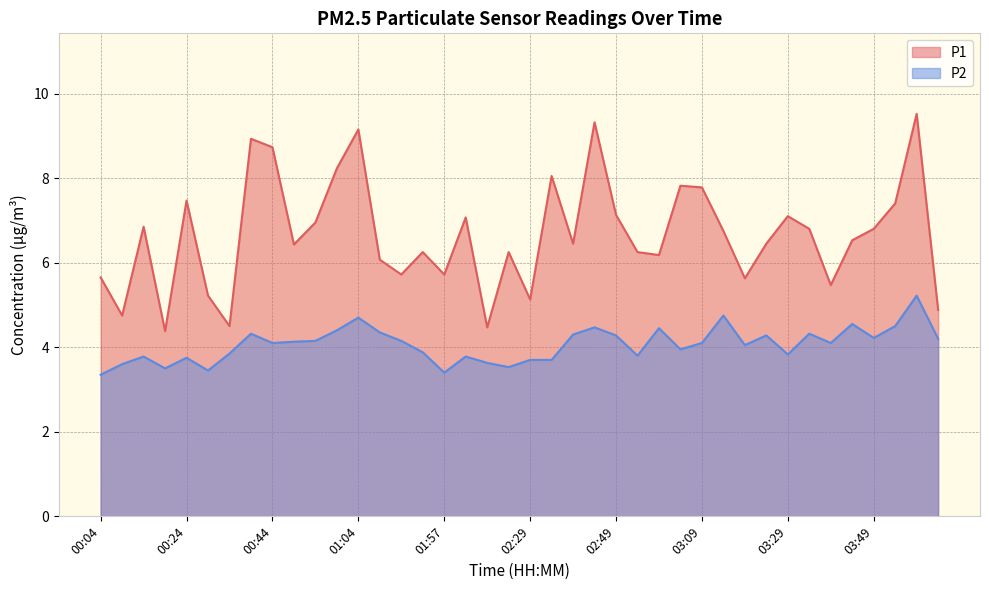

Where does the P2 series first go above 4?

00:39